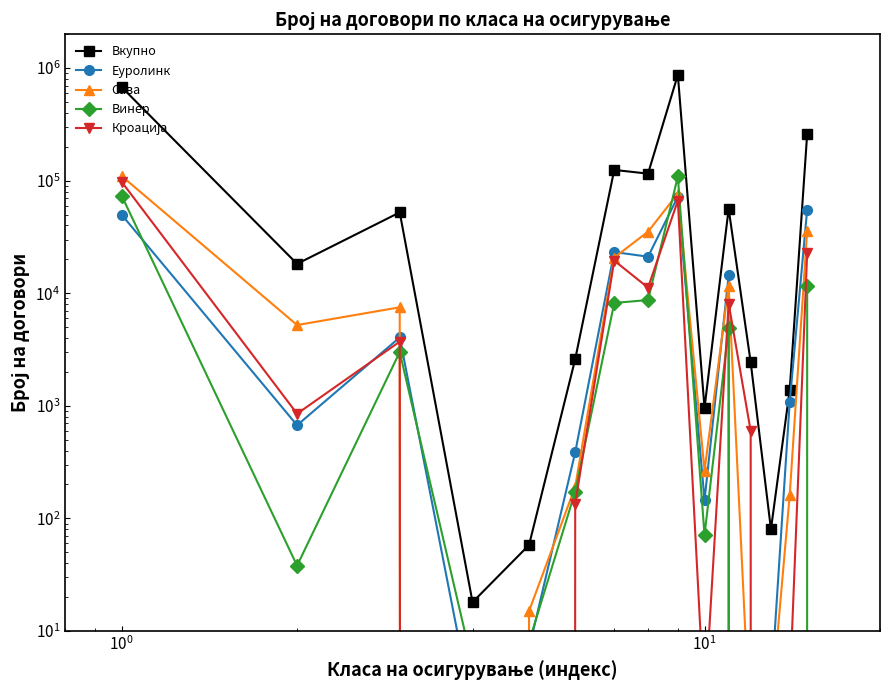

What is the difference between the maximum and minimum values in the Винер series?

108977